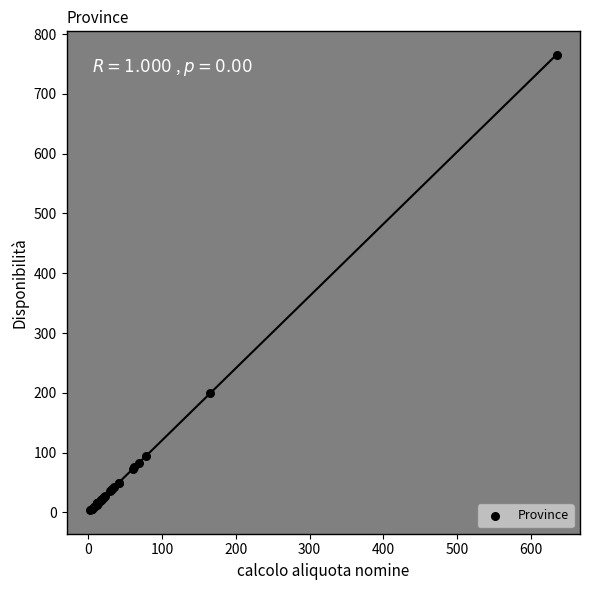

What Y value in the scatter plot is closest to 384?

199